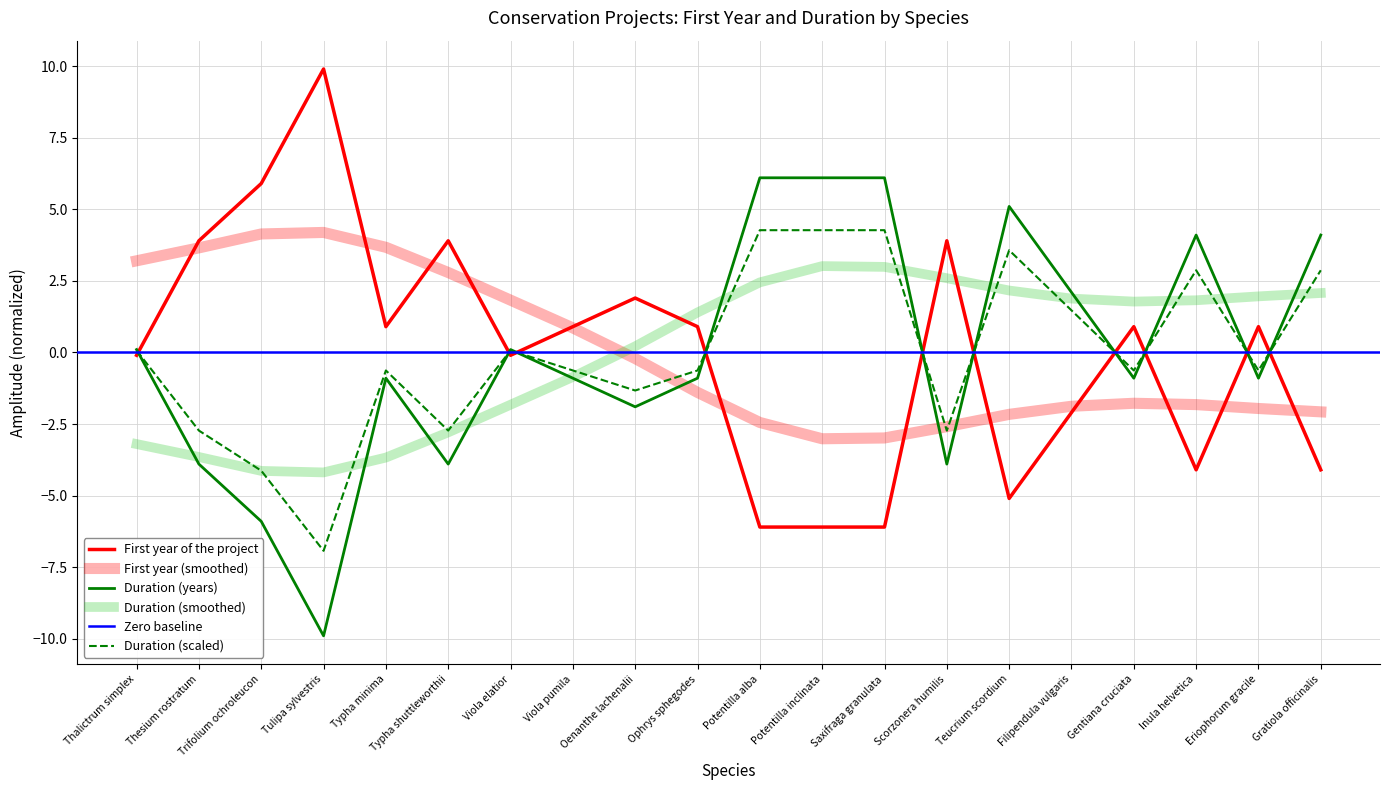

What is the label of the 15th point from the left?

Teucrium scordium